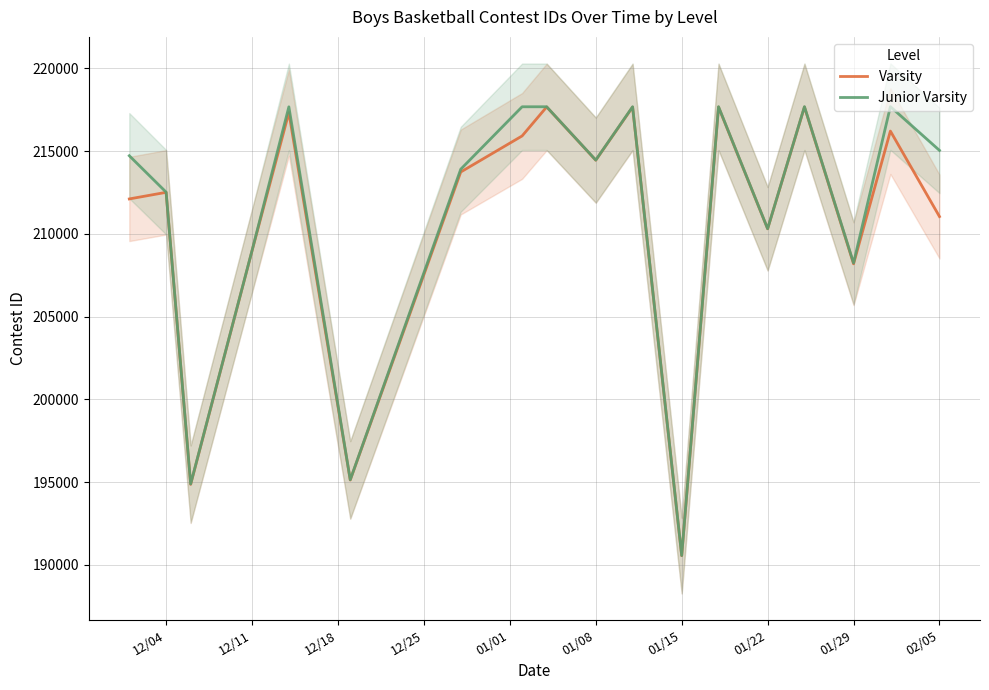

How many interior local peaks does the Junior Varsity series have?

6